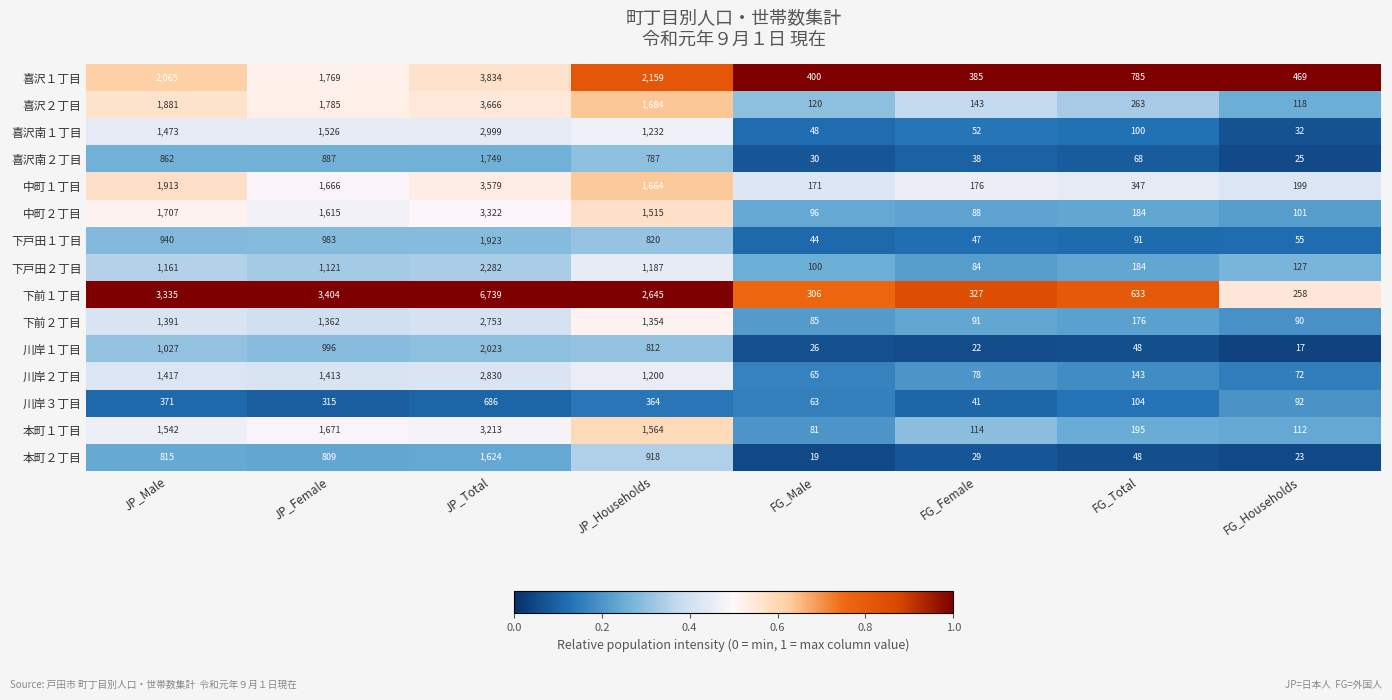

Which category has the lowest value across all series?

FG_Households